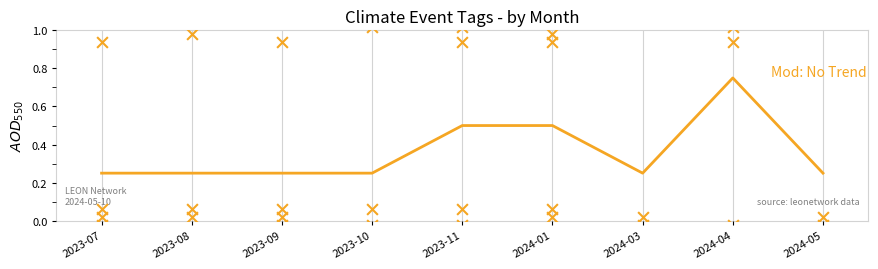

At how many categories does at least one series exceed 0?

9